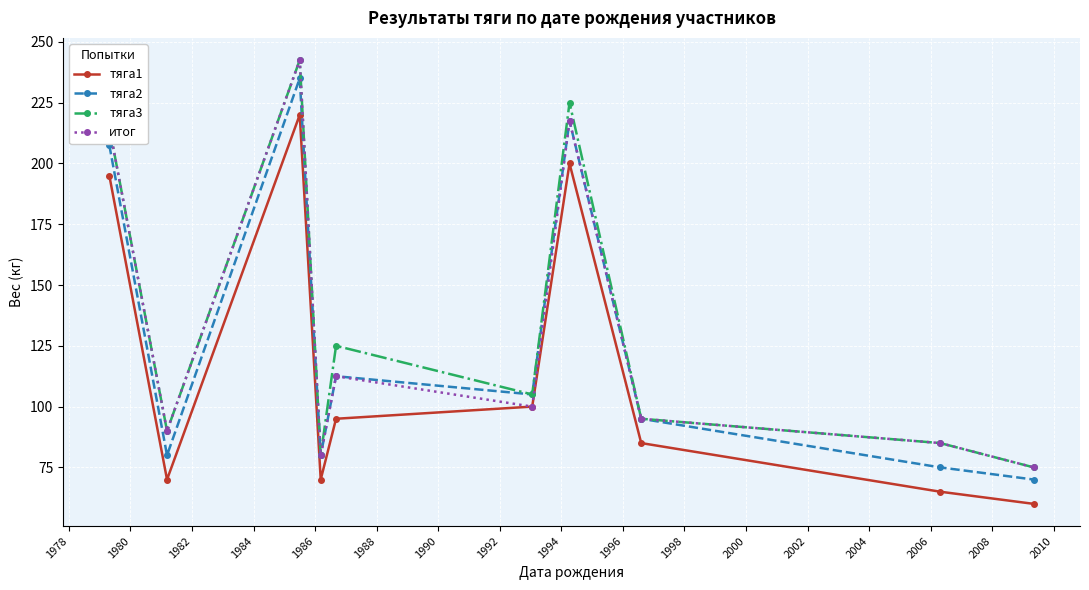

What is the sum of all тяга1 values?

1160.0